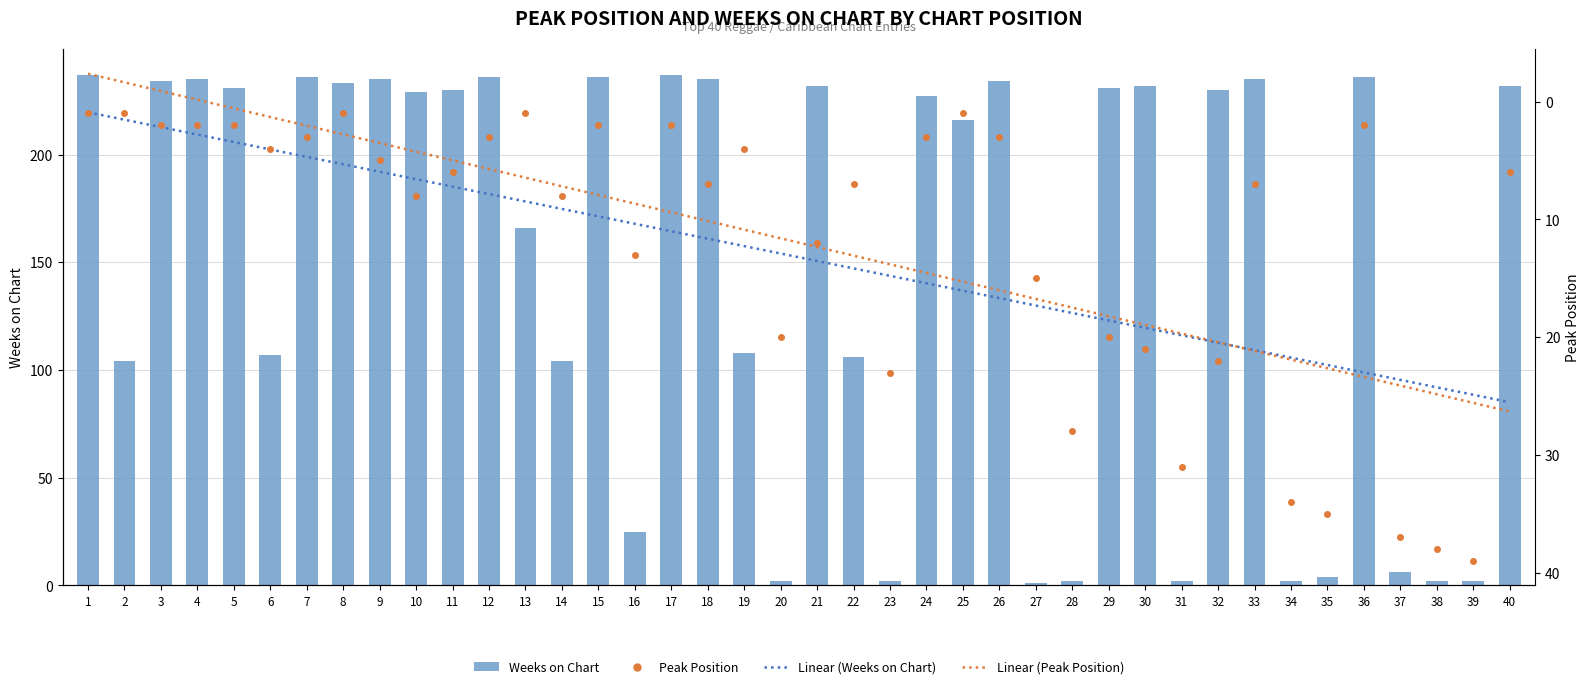

What are all the series names shown in the legend?

Linear (Weeks on Chart), Weeks on Chart, Peak Position, Linear (Peak Position)